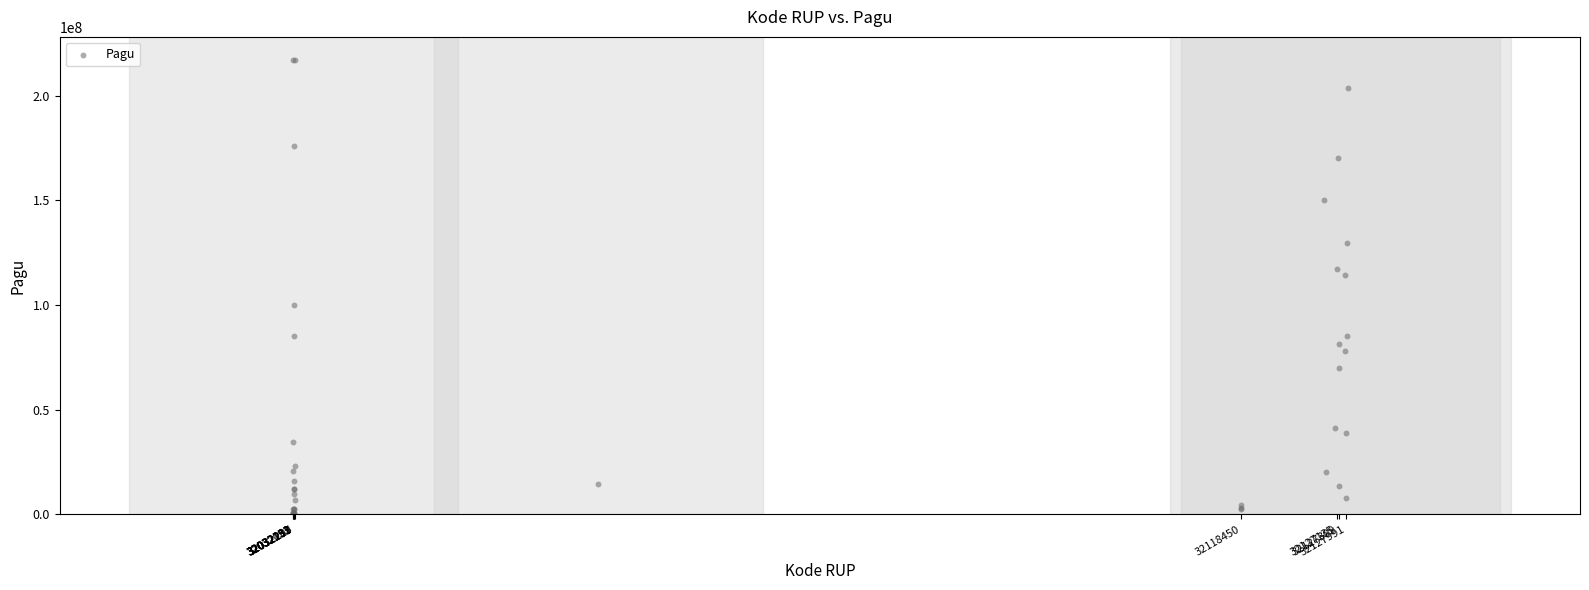

What Y value in the scatter plot is closest to 108830000?

114296000